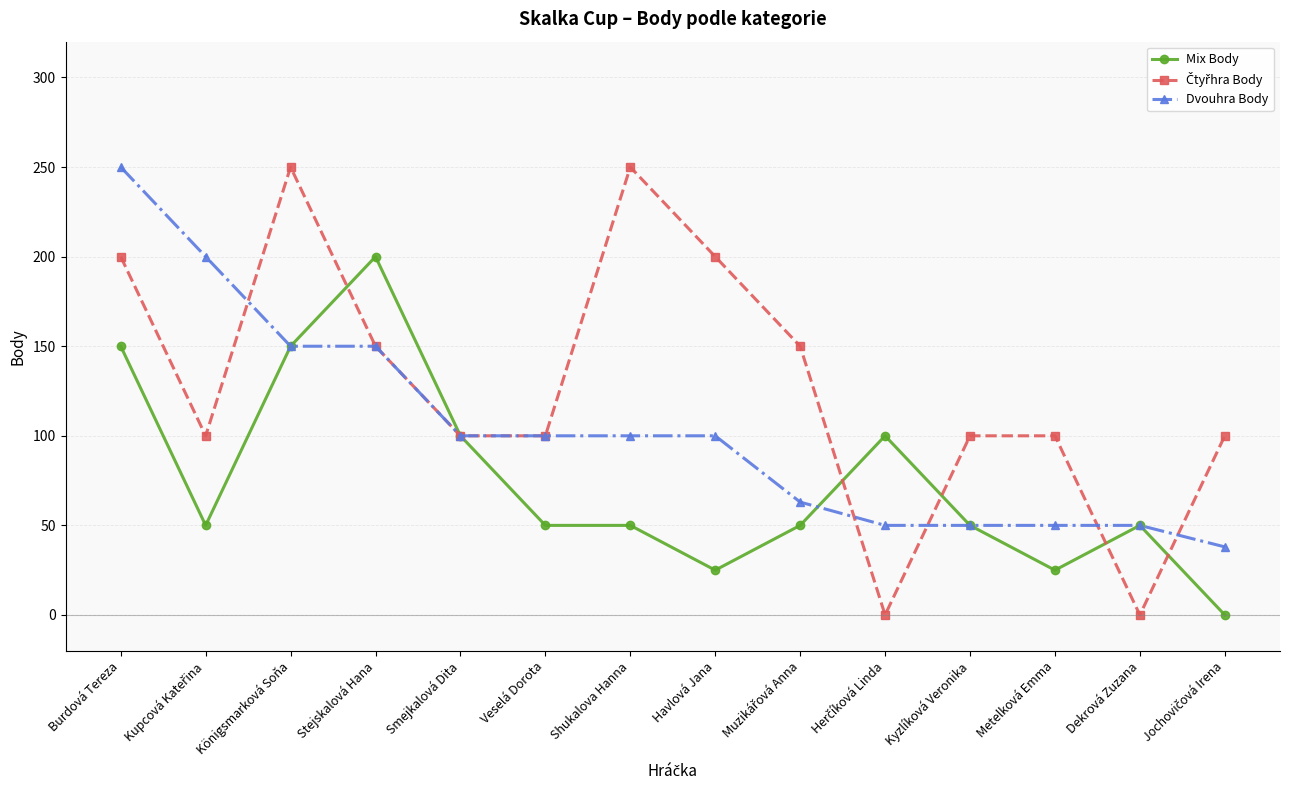

What is the total value across all series at Stejskalová Hana?

500